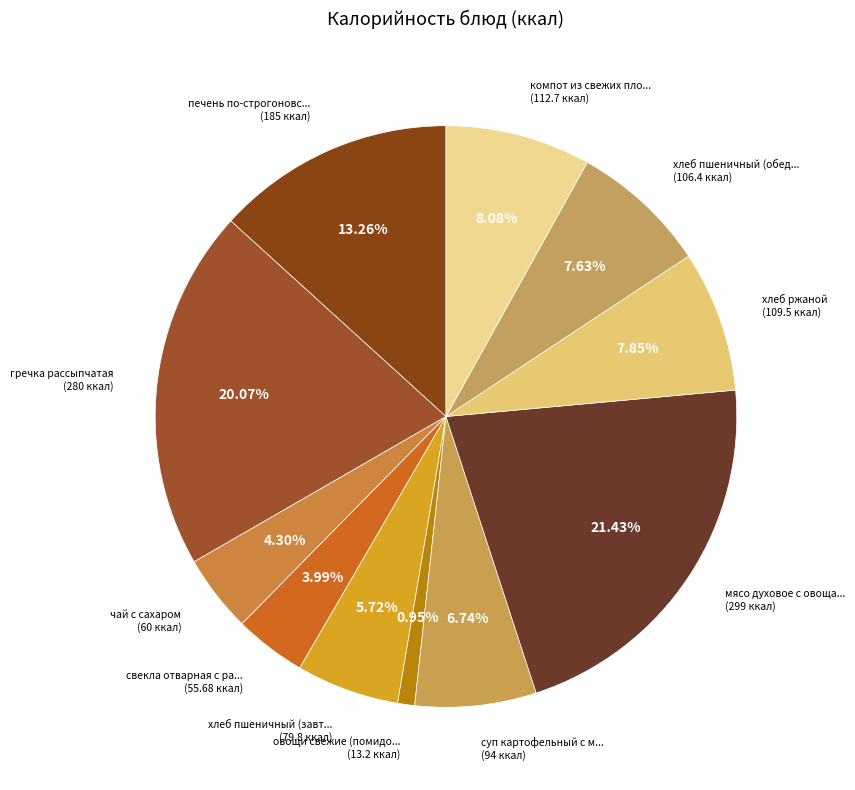

How many slices are in this pie chart?

11